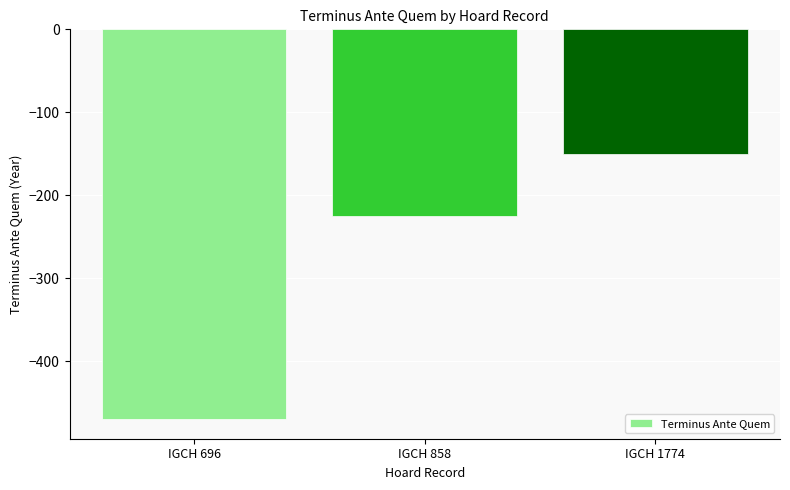

What is the average value?

-282